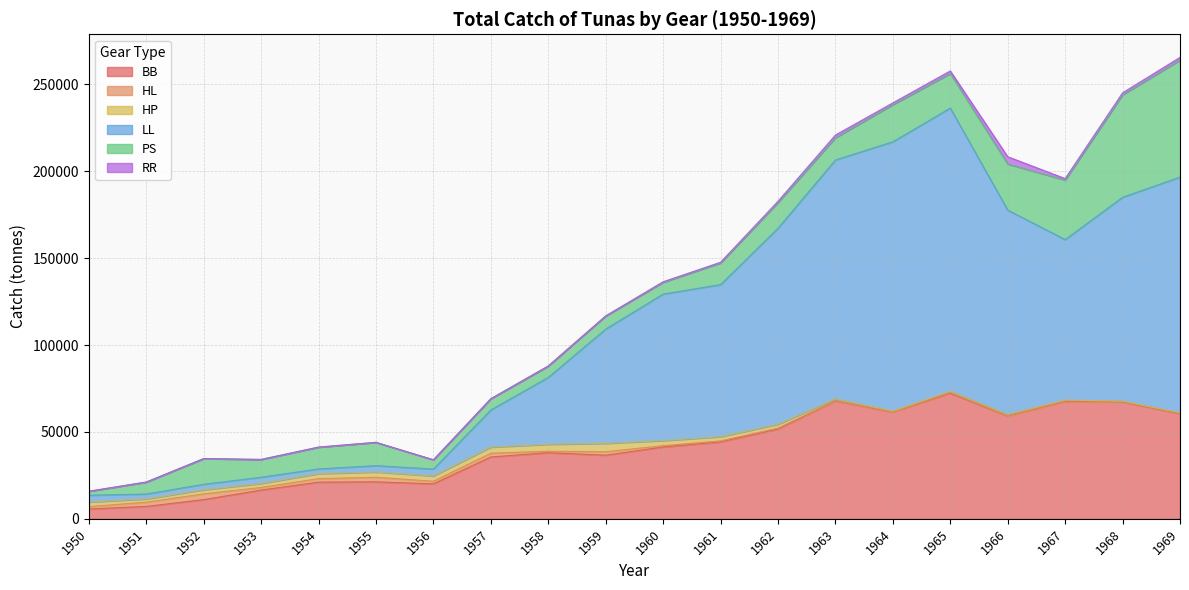

Between 1966 and 1968, which is larger?

1968